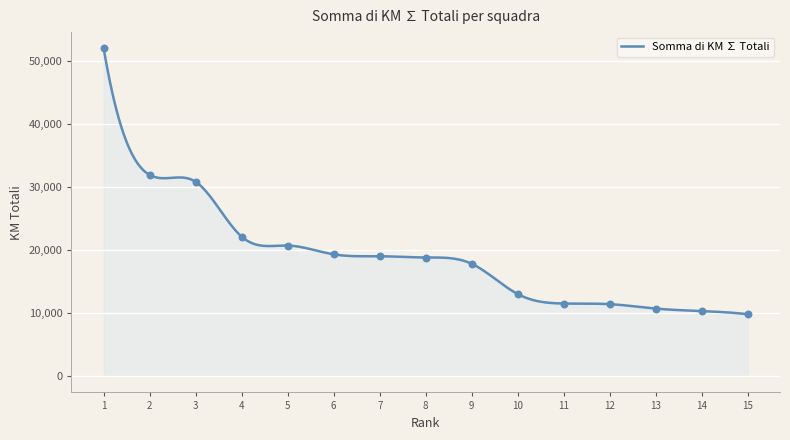

Which has a higher value, 5 or 15?

5